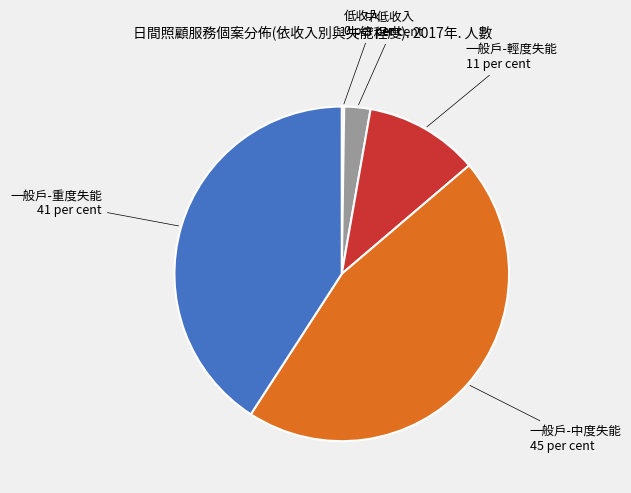

True or false: 一般戶-中度失能 accounts for 60% of the total.

False